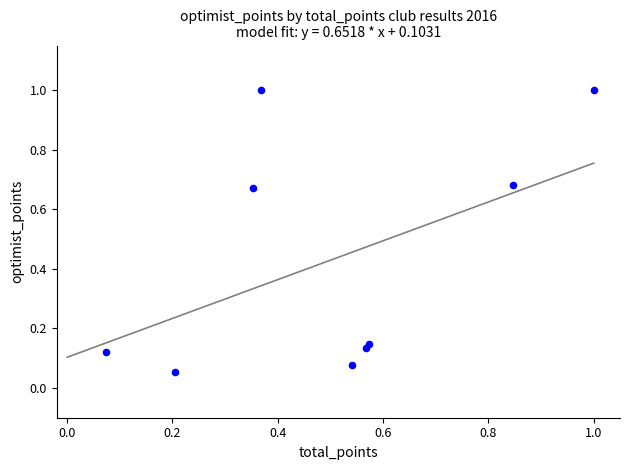

What is the average Y value?

0.4